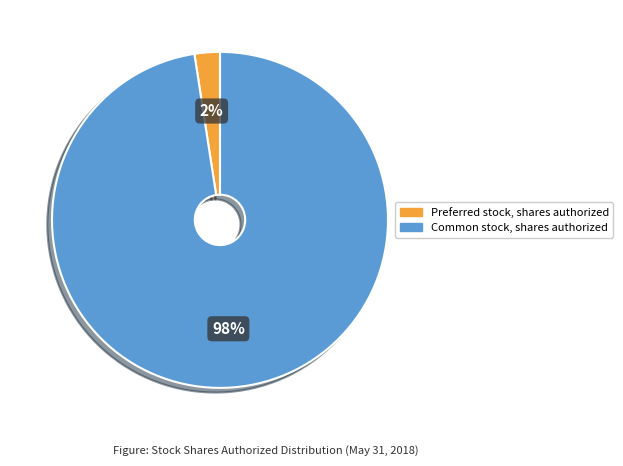

Is it true that Common stock, shares authorized is 98% of the pie?

True